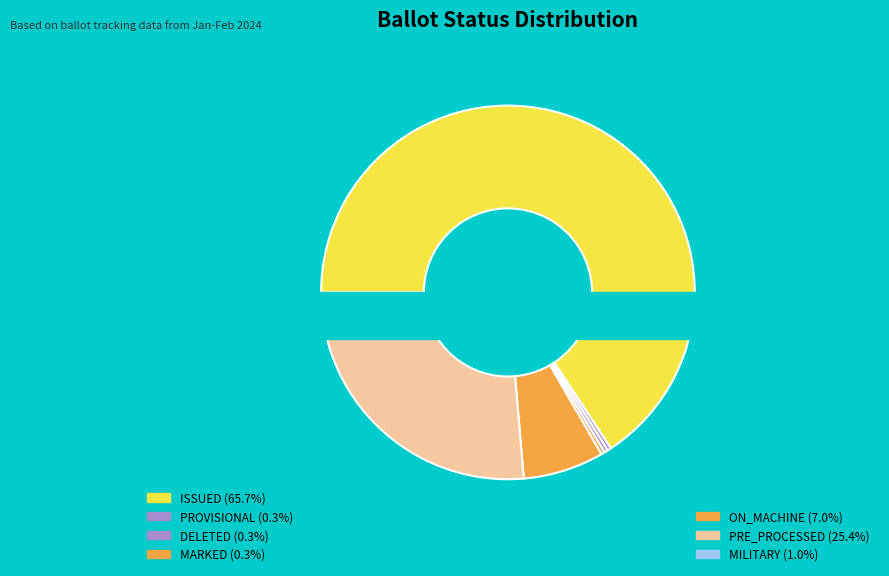

Combined, do MILITARY and MARKED account for over 50%?

No